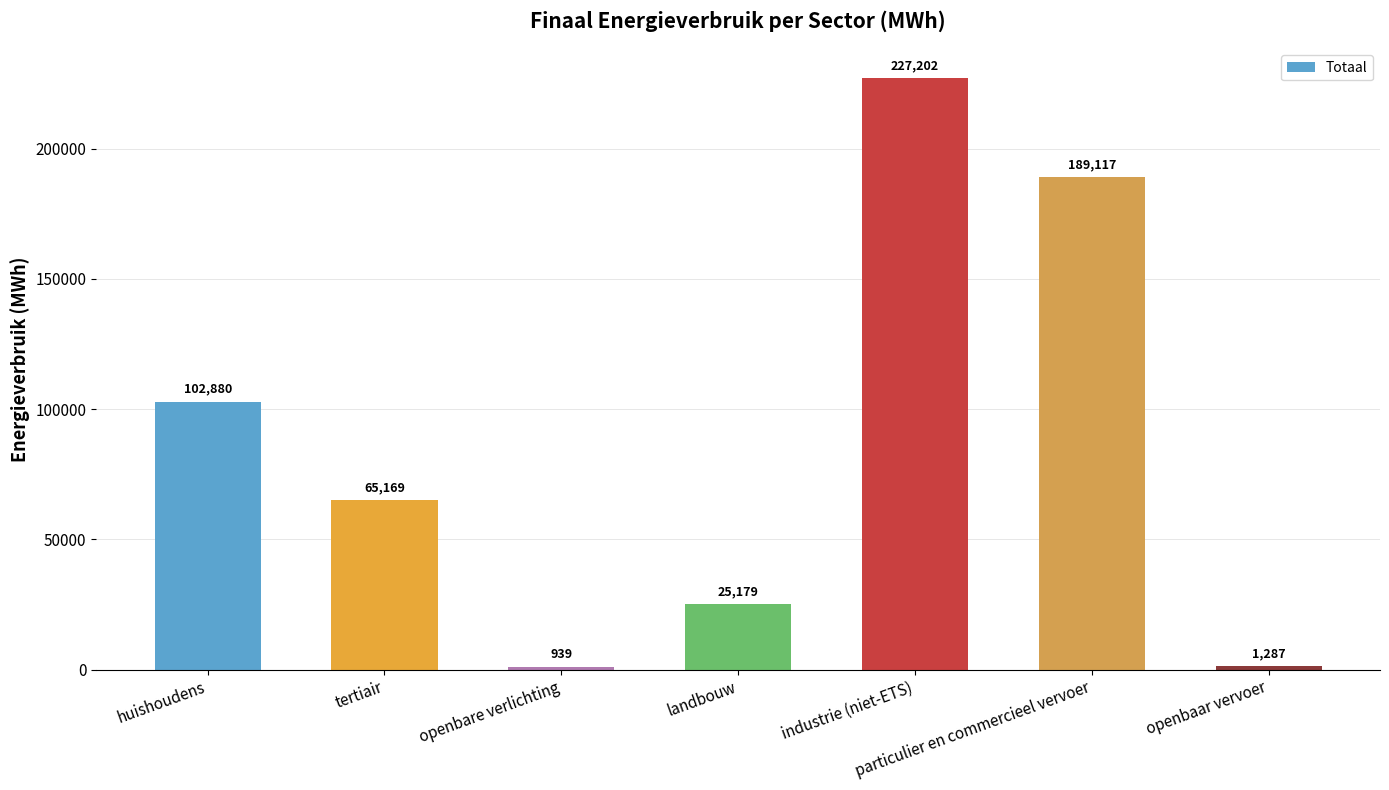

What is the difference between the maximum and minimum values?

226263.4